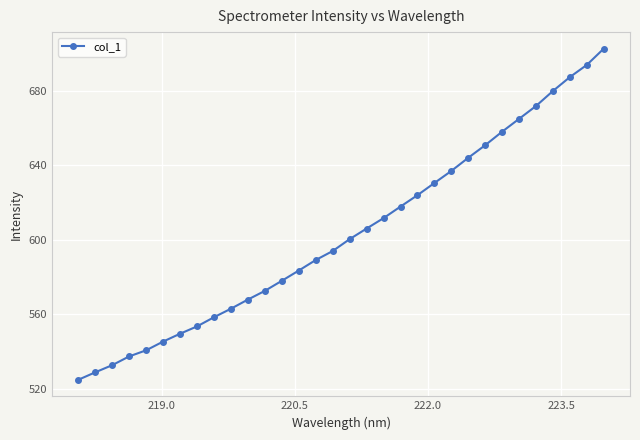

What is the value of the 31st point from the left?

693.8